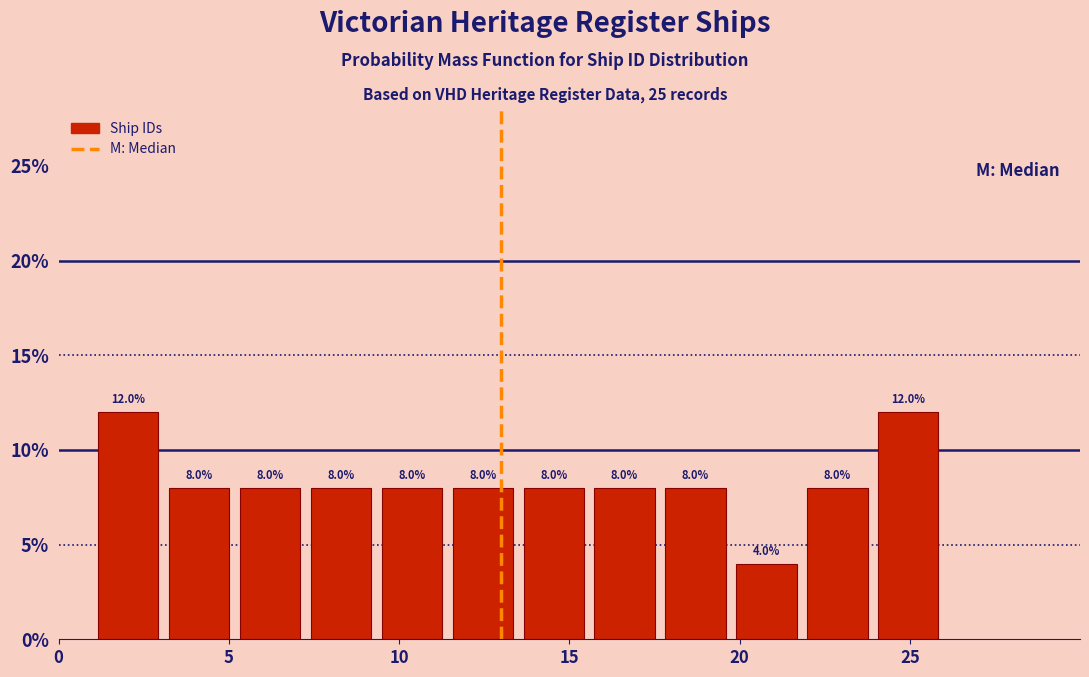

Reading left to right, transcribe this chart: for each bar, give the range it covers on the x-axis and its height. The bar edges are not printed on the chart, so give them approximately, as read against the axis.

1.0 to 3.0: 12.0
3.0 to 5.0: 8.0
5.0 to 7.5: 8.0
7.5 to 9.5: 8.0
9.5 to 11.5: 8.0
11.5 to 13.5: 8.0
13.5 to 15.5: 8.0
15.5 to 17.5: 8.0
17.5 to 20.0: 8.0
20.0 to 22.0: 4.0
22.0 to 24.0: 8.0
24.0 to 26.0: 12.0